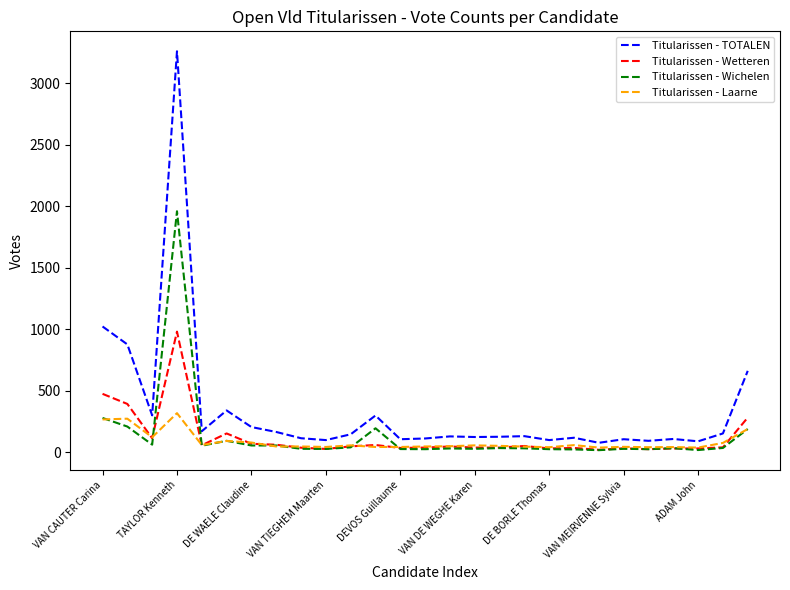

What is the minimum value for Titularissen - TOTALEN?

78